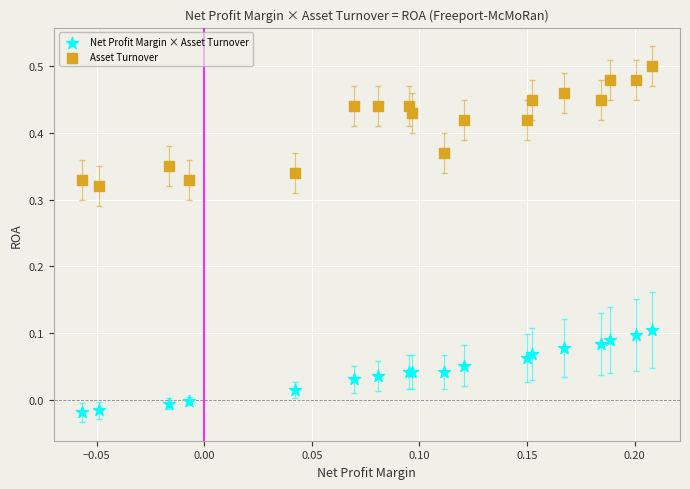

Which series reaches the minimum Y coordinate?

Net Profit Margin × Asset Turnover